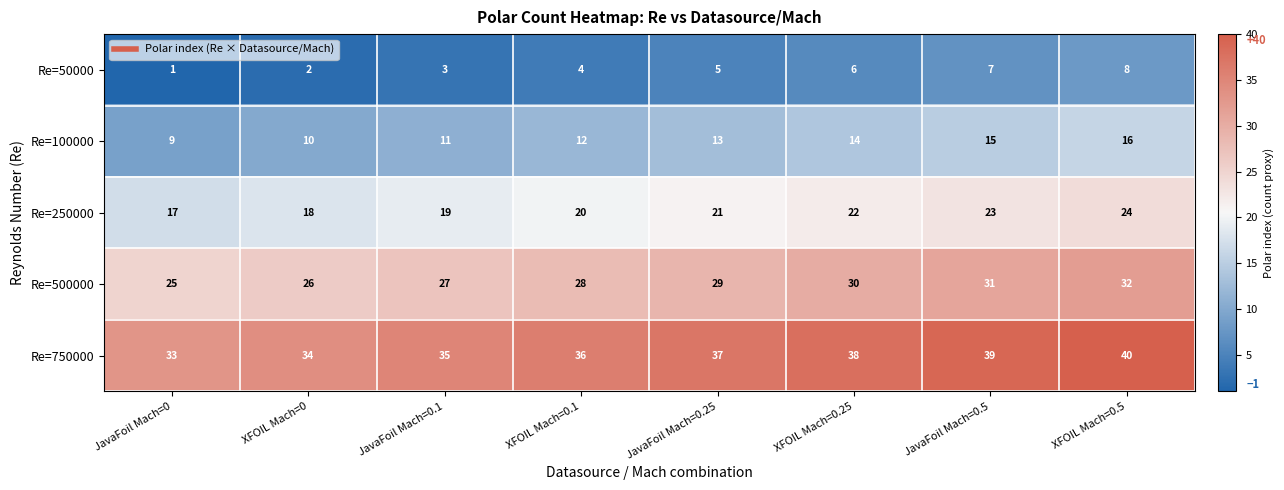

What is the sum of all Re=250000 values?

164